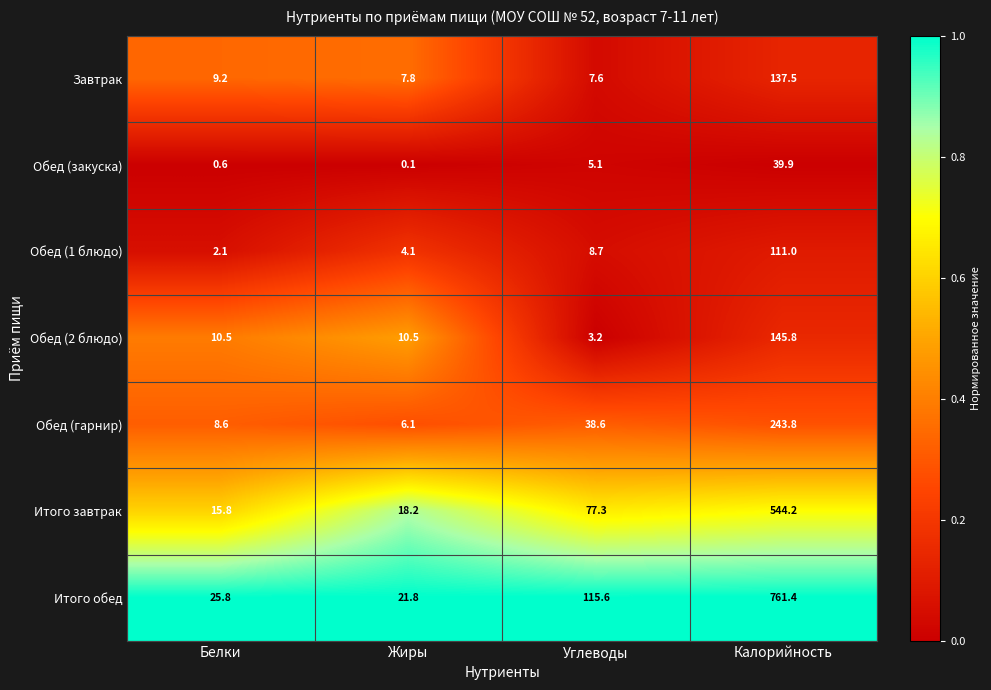

True or false: Обед (закуска) has a value of 0.6 at Белки.

True